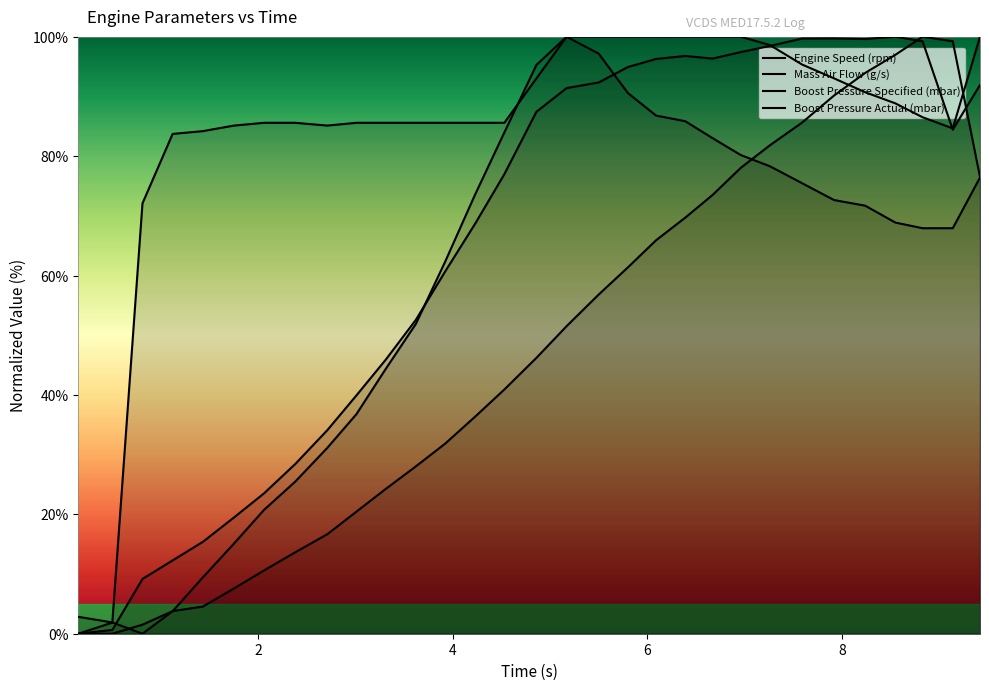

List the series in order of their overall mean, lowest first.

Engine Speed (rpm), Boost Pressure Actual (mbar), Mass Air Flow (g/s), Boost Pressure Specified (mbar)